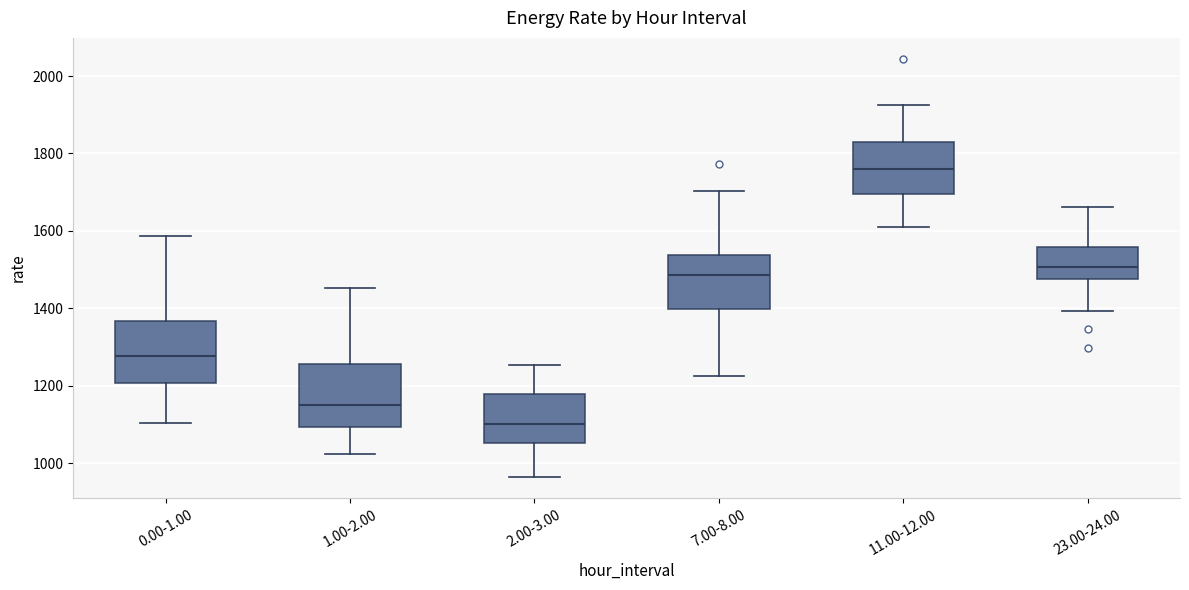

Where does the lower whisker of the box for 1.00-2.00 end on the y-axis? The values are not printed on the chart, so give them approximately, as read against the axis.

1020